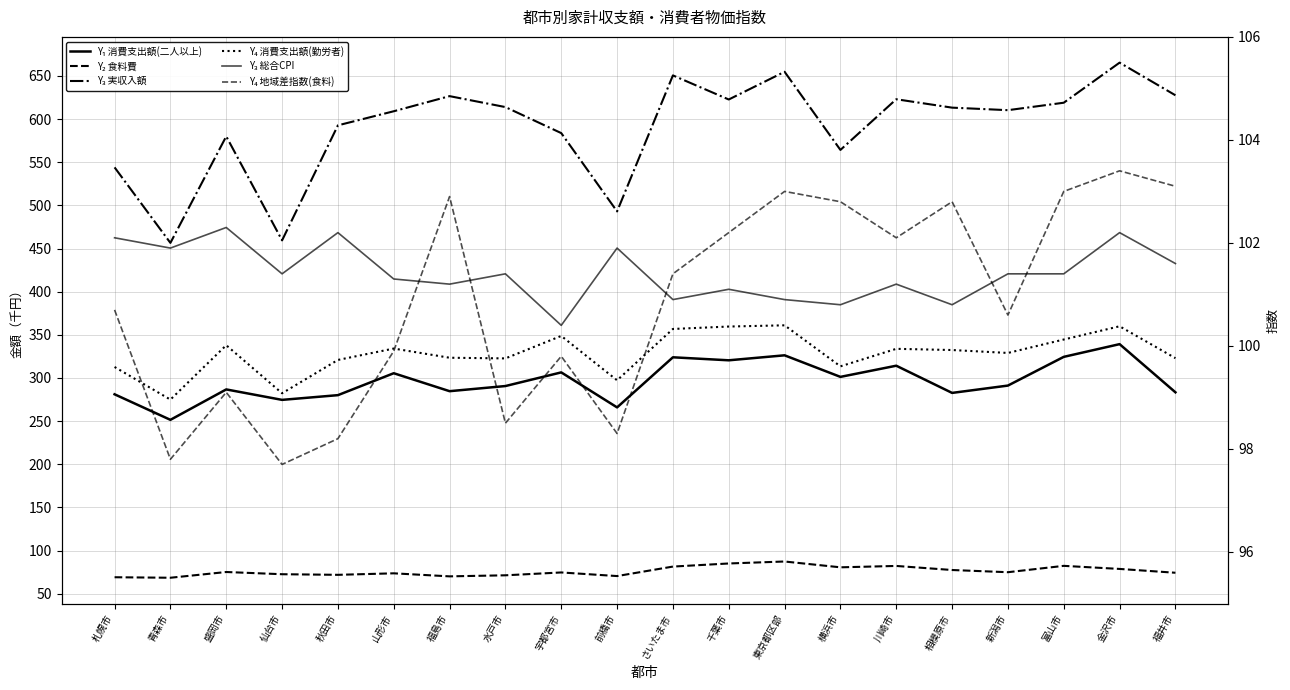

Where is the first local minimum for Y₃ 実収入額?

青森市